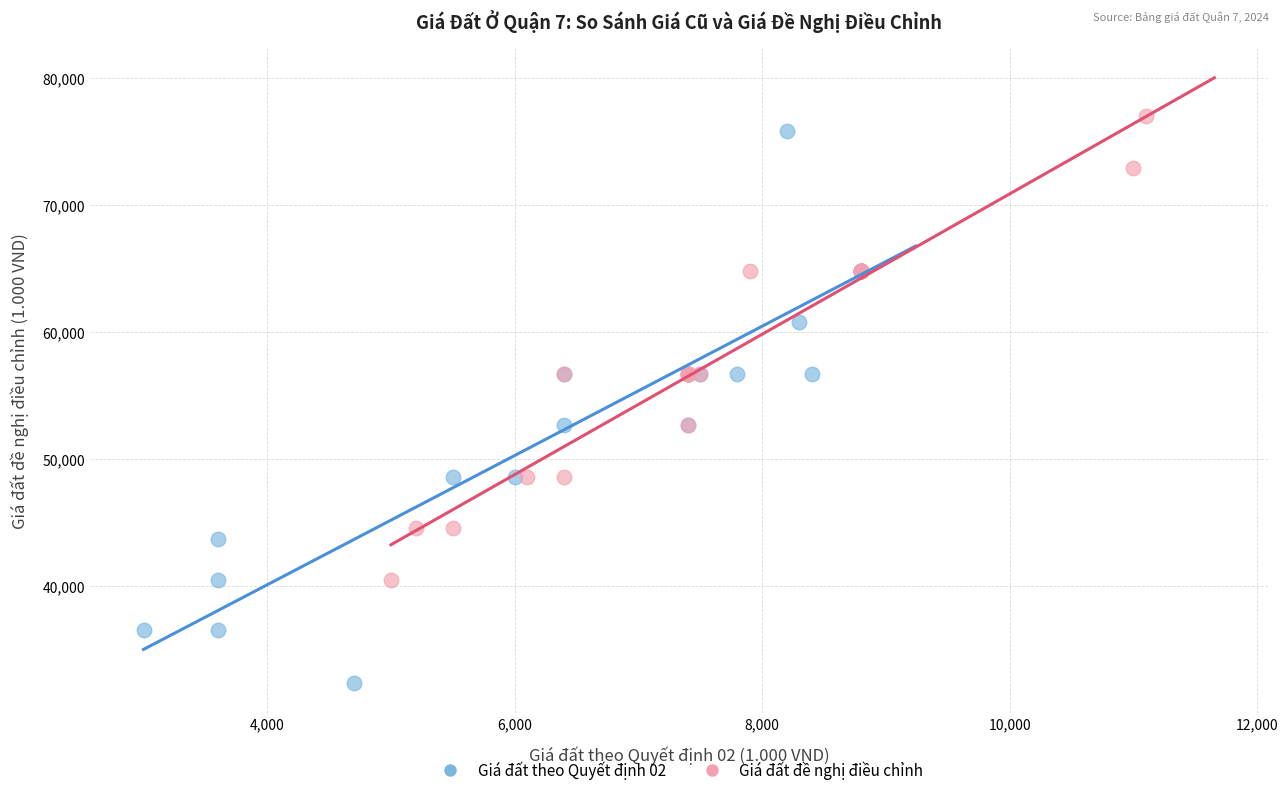

Which series reaches the minimum Y coordinate?

Giá đất theo Quyết định 02